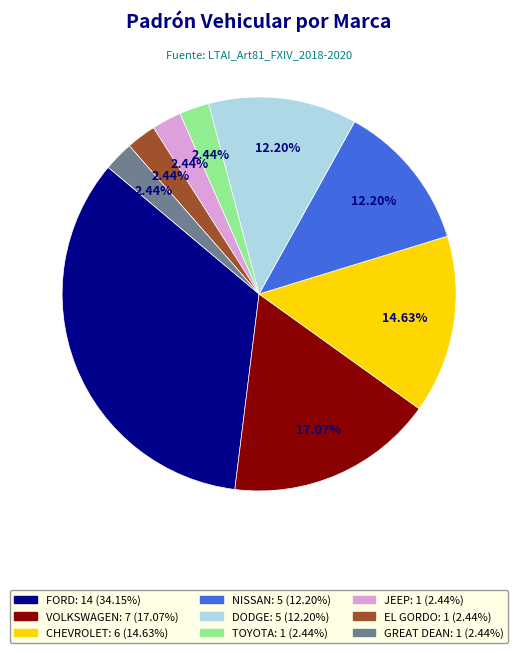

Combined, do CHEVROLET and TOYOTA account for over 50%?

No